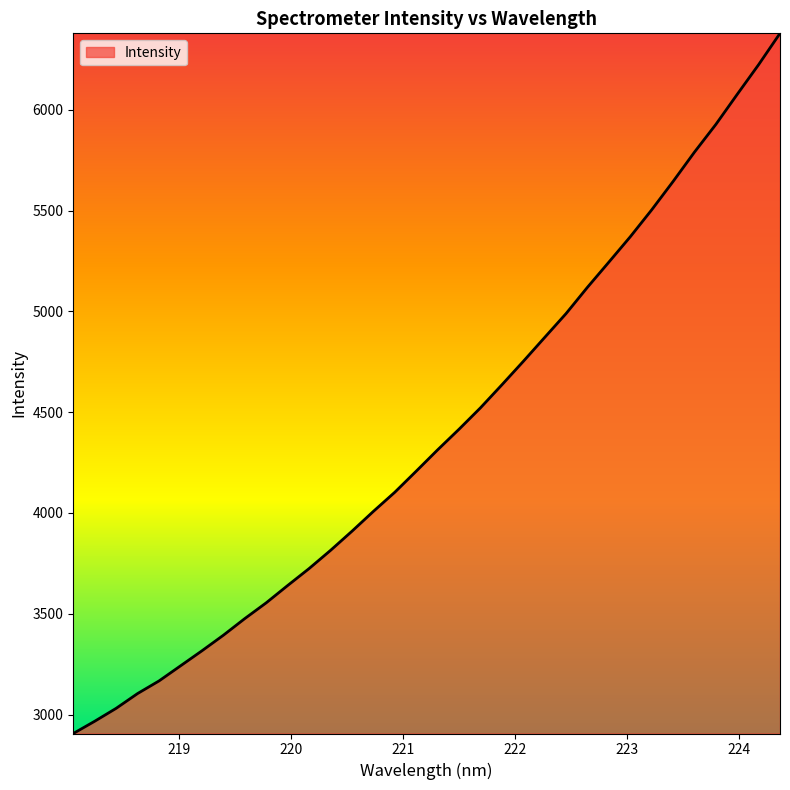

What is the minimum value shown in the chart?

2906.2